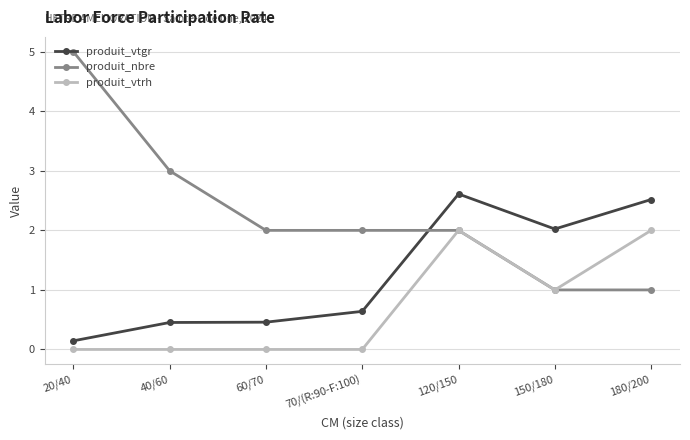

What is the total value across all series at 150/180?

4.0